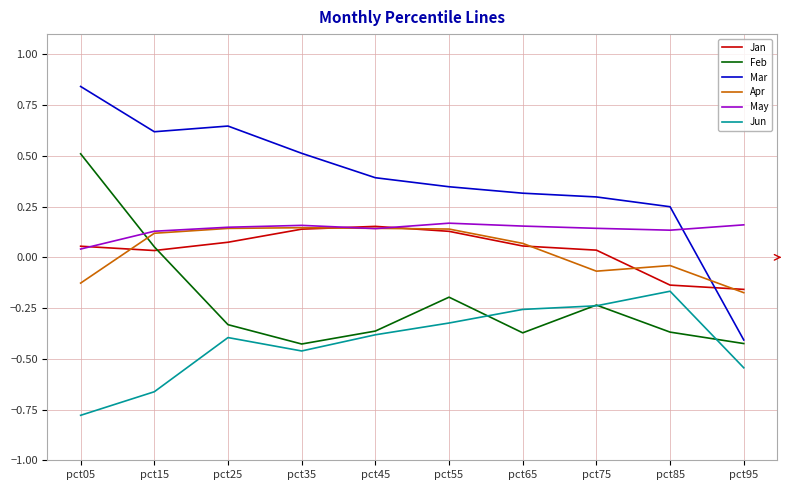

What is the difference between the highest and lowest values at pct95?

0.7